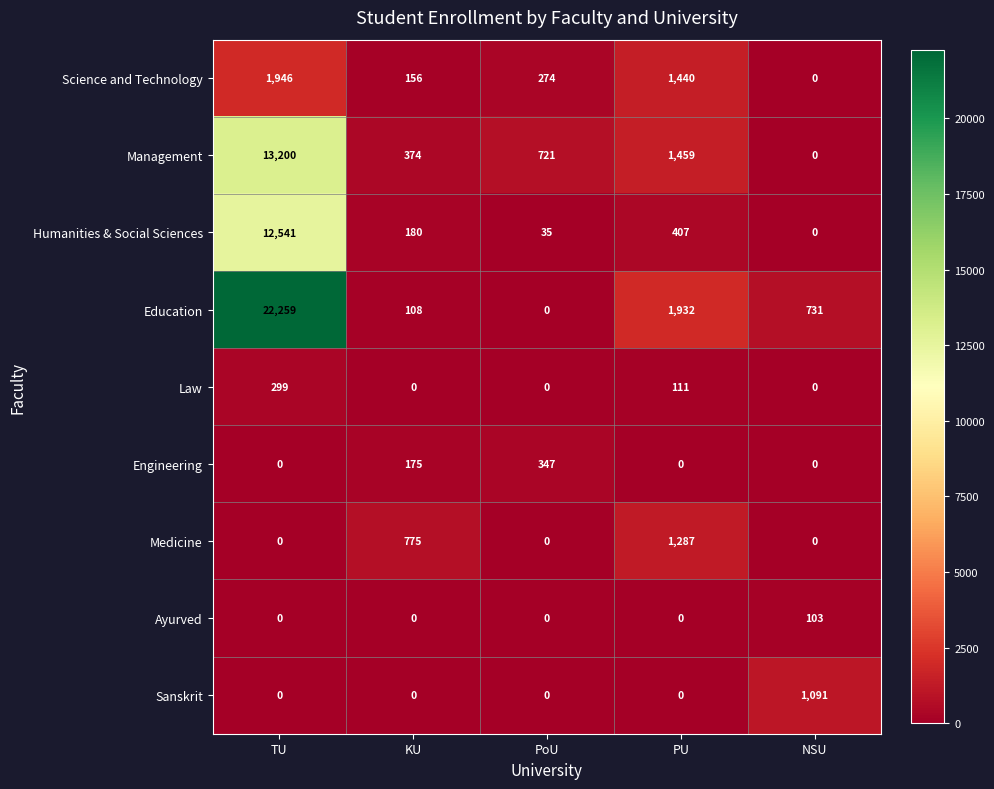

What value does the Humanities & Social Sciences series have at PU, to the nearest 100?

400